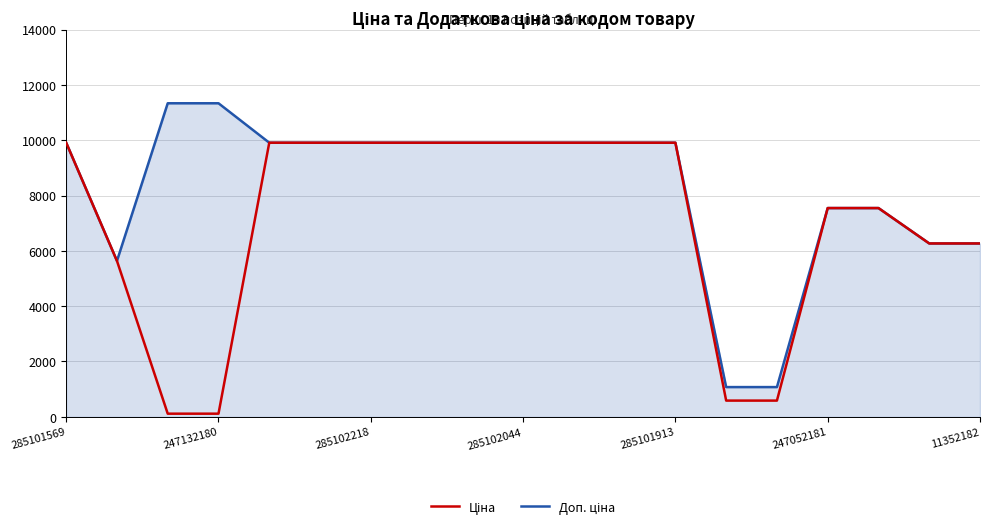

What is the greatest value displayed?

11334.0